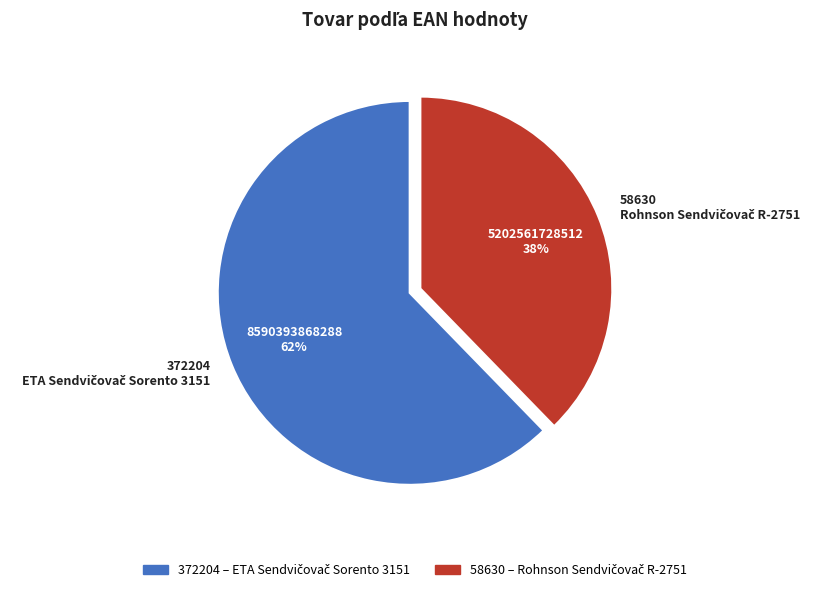

To the nearest percent, what is the average slice percentage?

50%